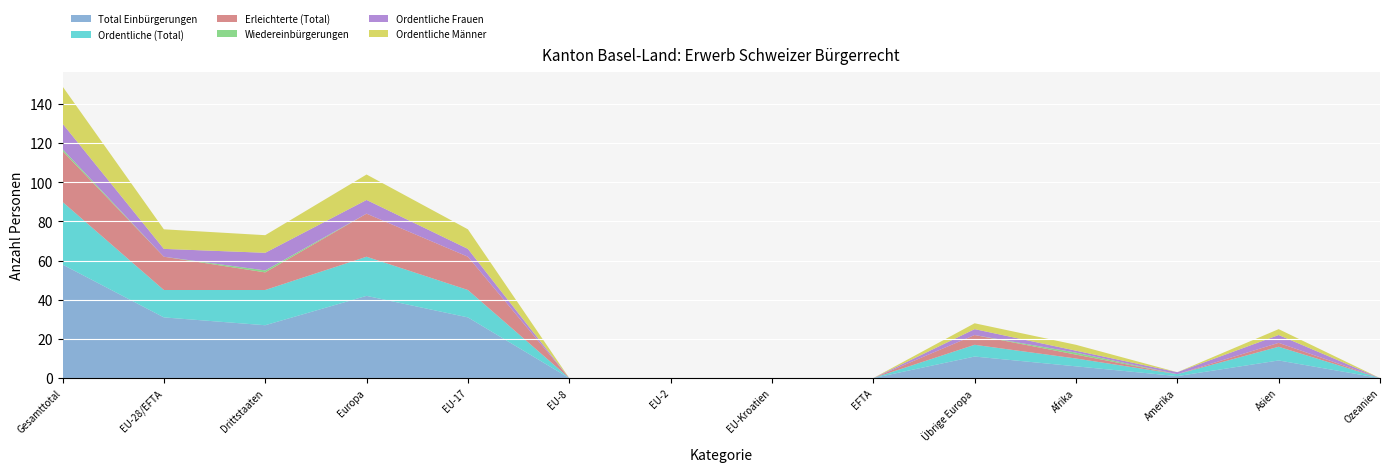

Reading left to right, transcribe all the data shown in this chart.

Total Einbürgerungen: 58	31	27	42	31	0	0	0	0	11	6	1	9	0
Ordentliche (Total): 32	14	18	20	14	0	0	0	0	6	4	1	7	0
Erleichterte (Total): 26	17	9	22	17	0	0	0	0	5	2	0	2	0
Wiedereinbürgerungen: 1	0	1	0	0	0	0	0	0	0	1	0	0	0
Ordentliche Frauen: 13	4	9	7	4	0	0	0	0	3	1	1	4	0
Ordentliche Männer: 19	10	9	13	10	0	0	0	0	3	3	0	3	0